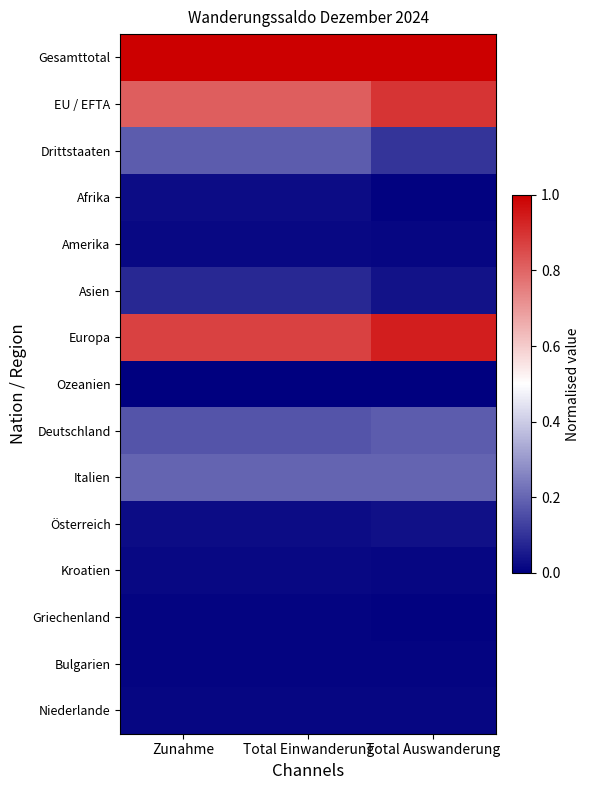

What is the maximum value shown in the chart?

1.0